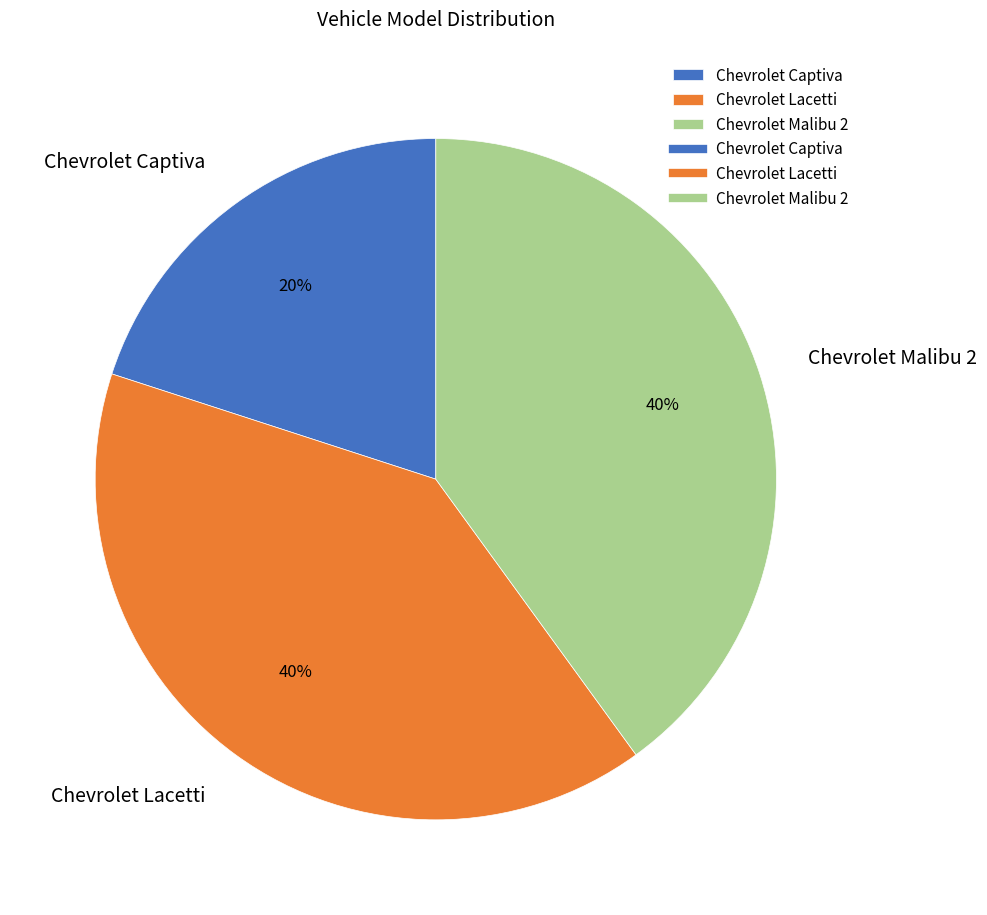

The Chevrolet Malibu 2 slice represents 33% of the pie. True or false?

False